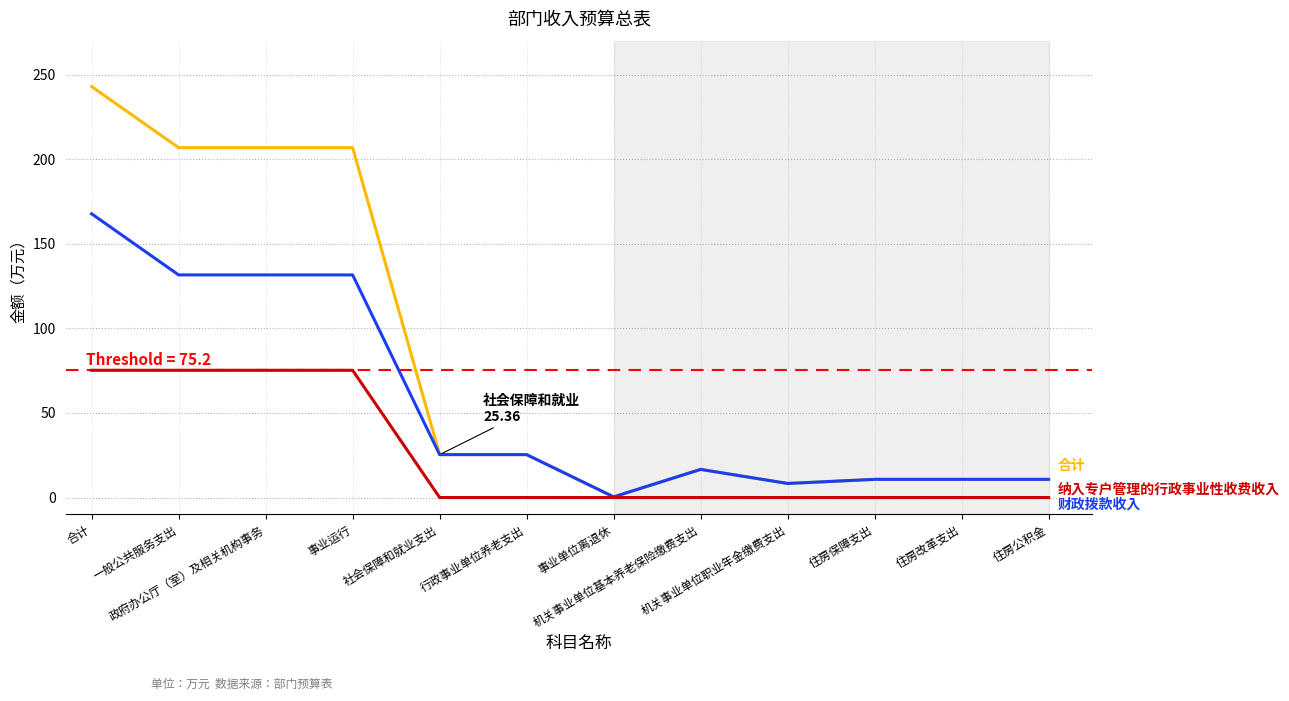

What is the greatest value displayed?

242.9